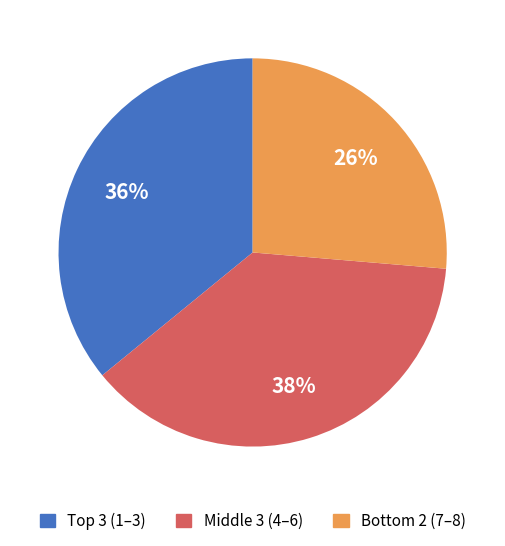

Rank the categories by value from lowest to highest.

Bottom 2 (7–8), Top 3 (1–3), Middle 3 (4–6)